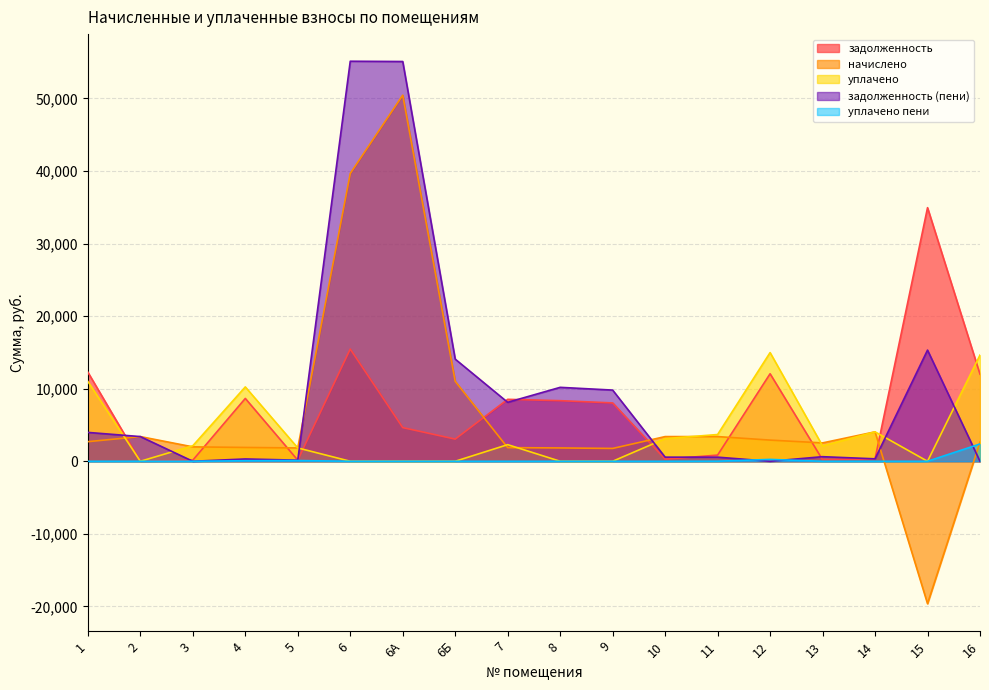

Is the value of задолженность at 9 greater than the value of начислено at 6Б?

No